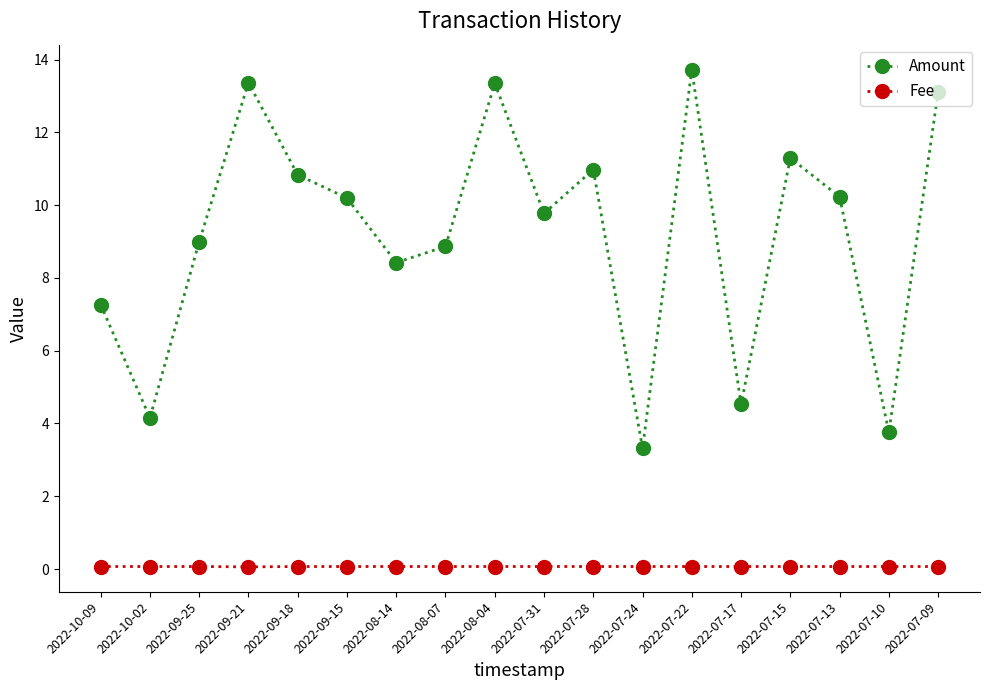

What is the total value across all series at 2022-08-14?

8.5